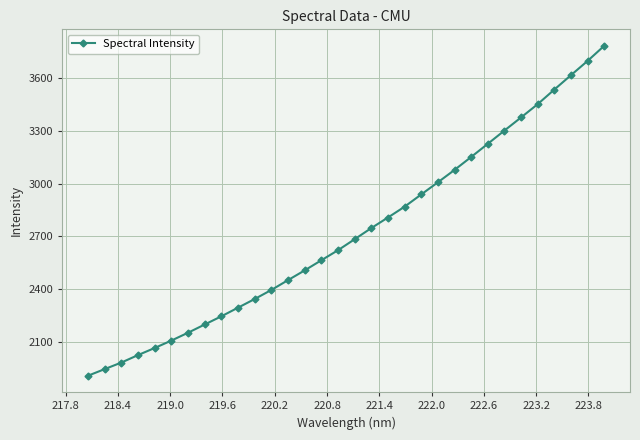

What is the value of the 1st point from the left?

1905.6